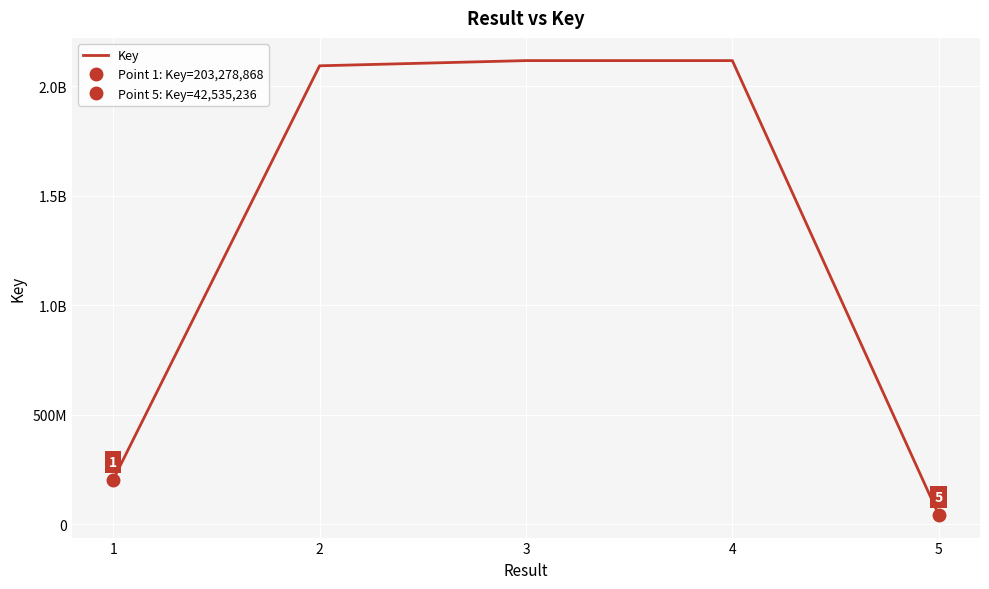

Count the number of categories in the chart.

5